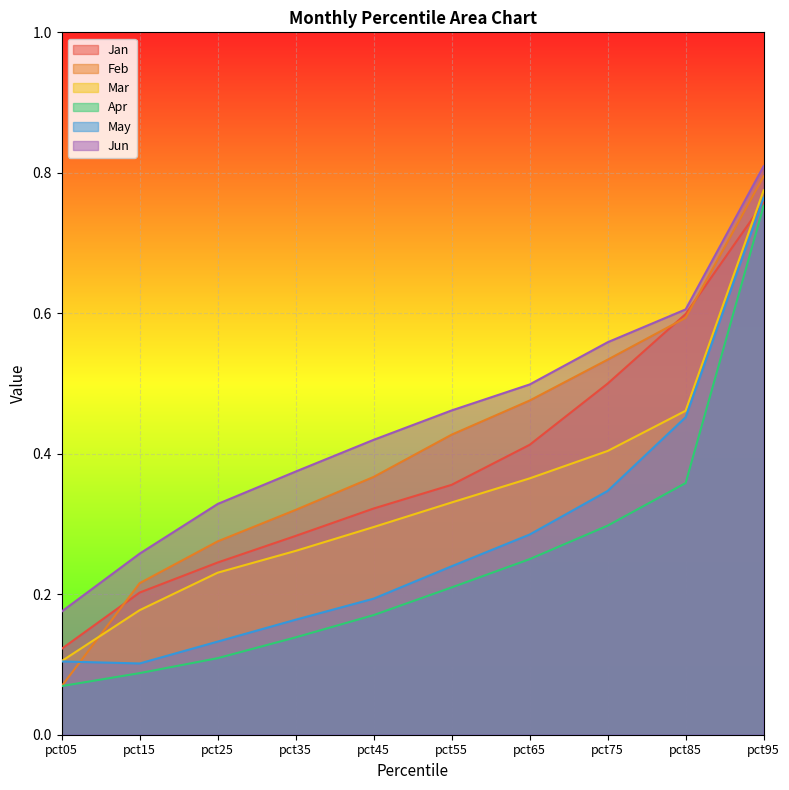

Which category has the lowest value in the Feb series?

pct05